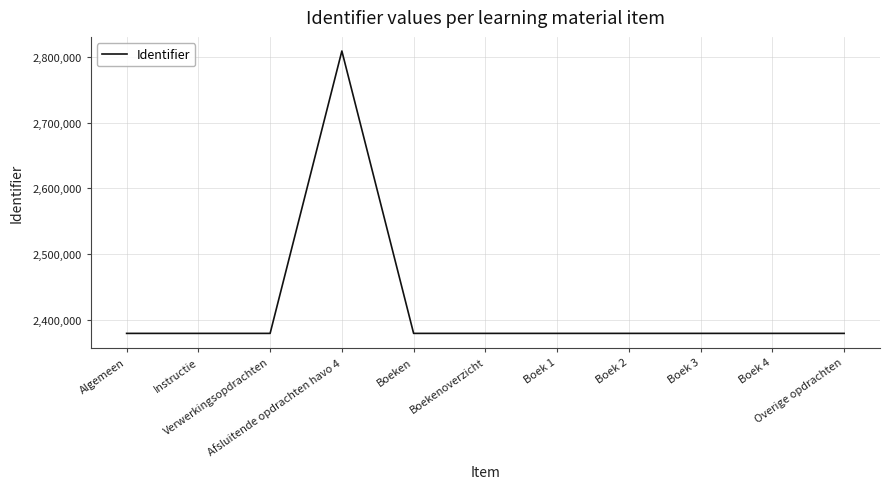

What is the approximate value at Boek 1?

2379242